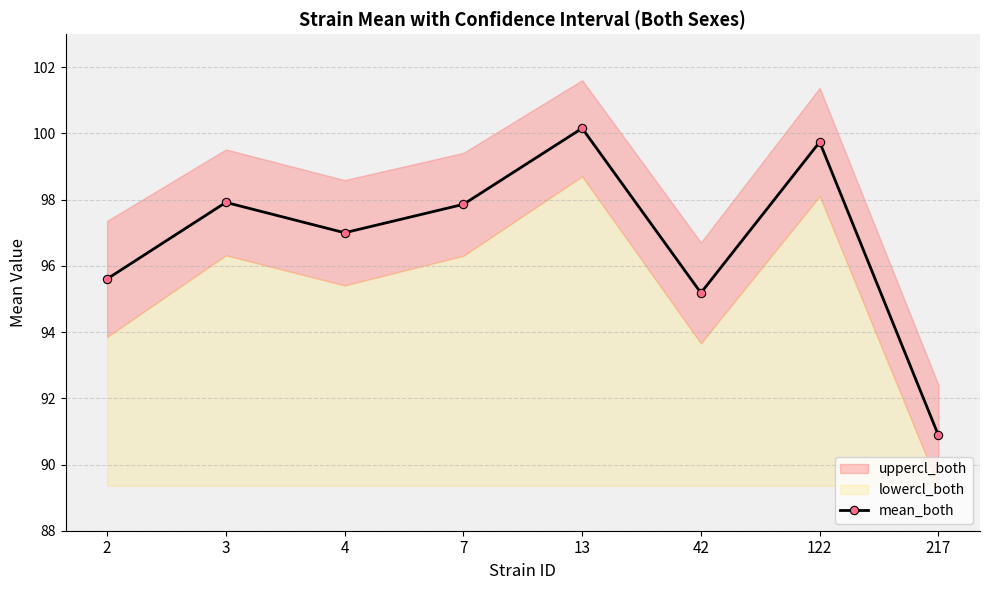

What is the value of the mean_both point at the 2nd from the left?

97.9